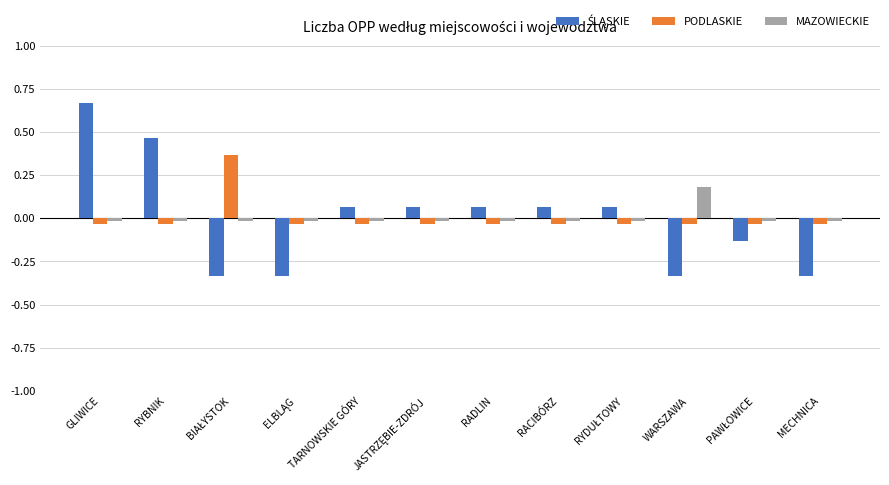

At which category is the sum across all series the highest?

GLIWICE